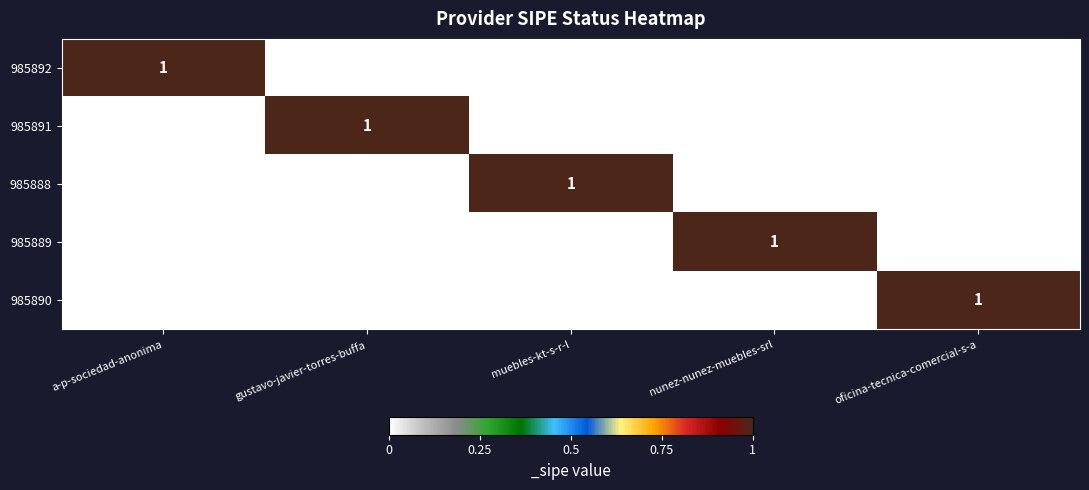

The 985890 series shows 1 at oficina-tecnica-comercial-s-a. True or false?

True